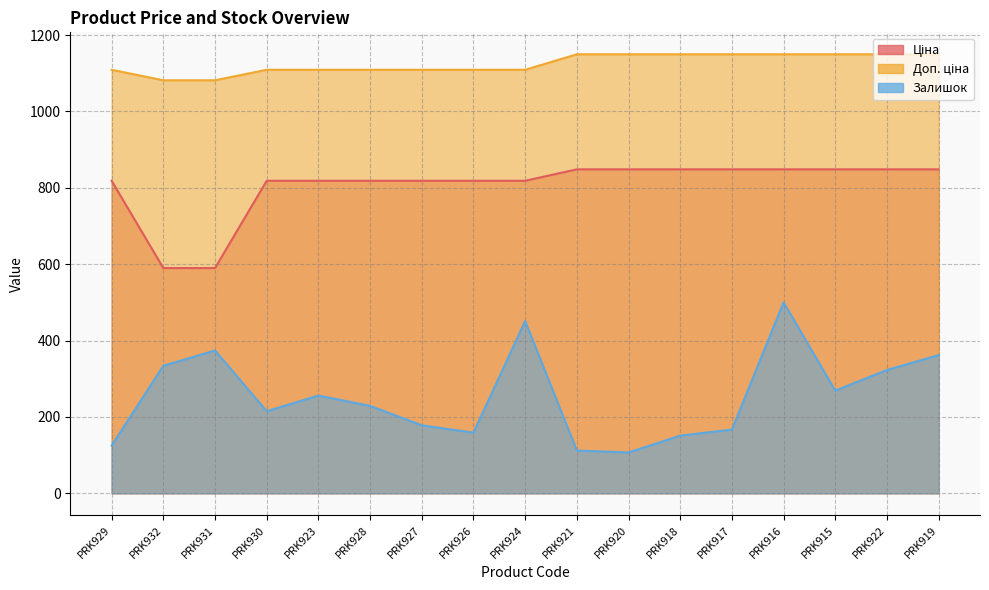

What is the average value of the Залишок series?

253.6